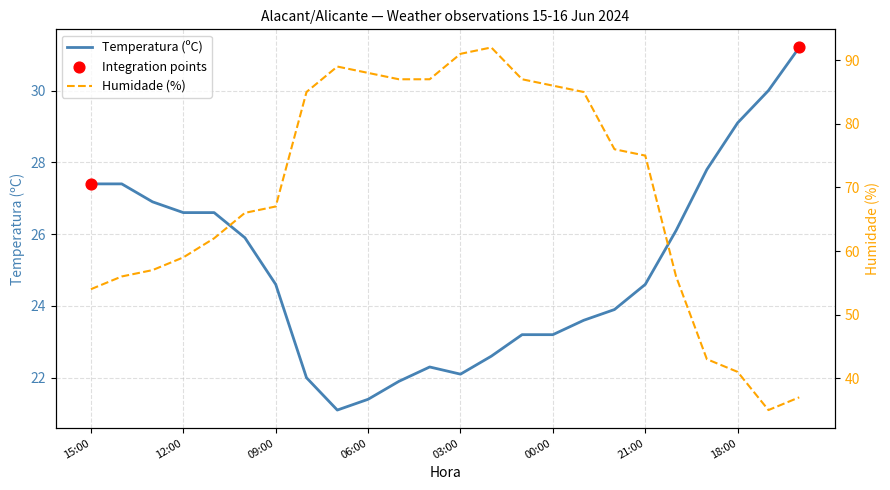

At how many categories does at least one series exceed 60?

15